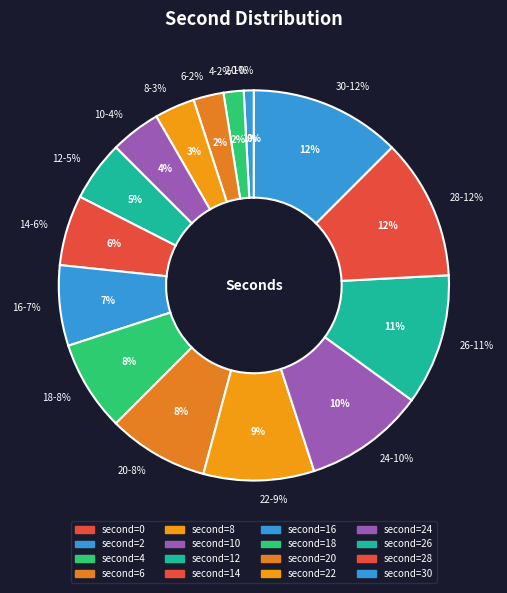

Rank the categories by value from lowest to highest.

0, 2, 4, 6, 8, 10, 12, 14, 16, 18, 20, 22, 24, 26, 28, 30